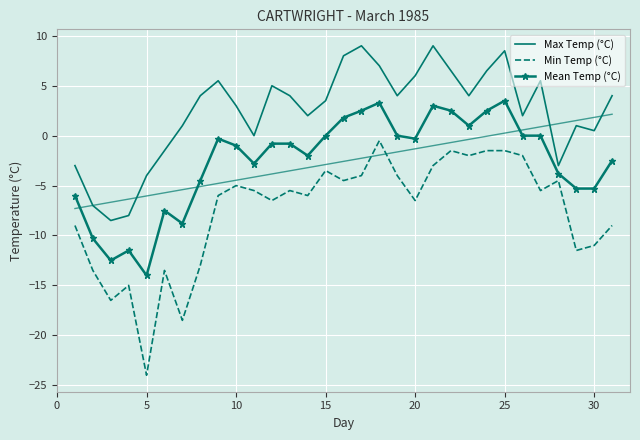

What is the difference between the highest and lowest values at 15?

7.0